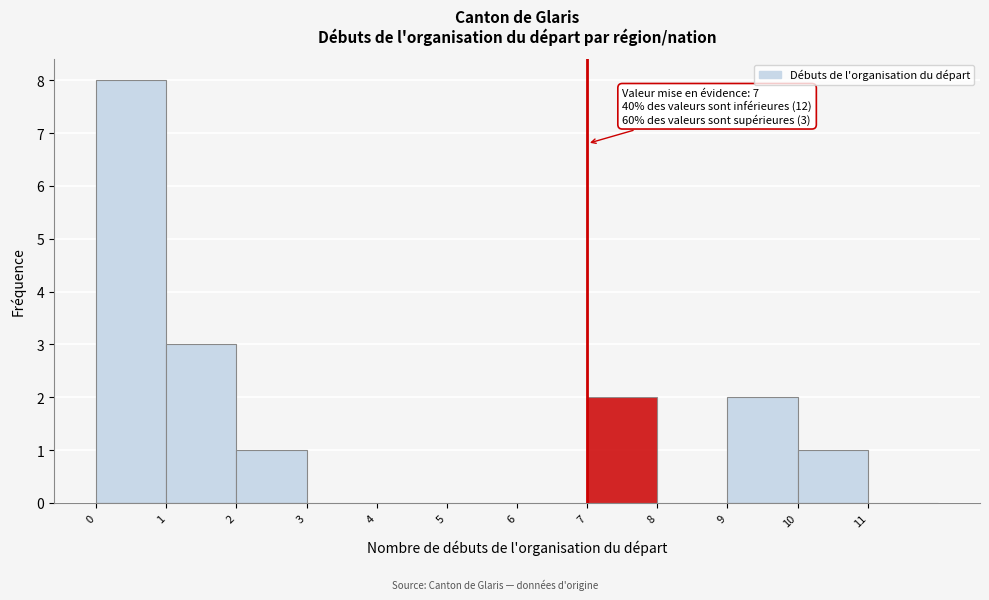

Over which range of the x-axis is the bar tallest?

0 to 1